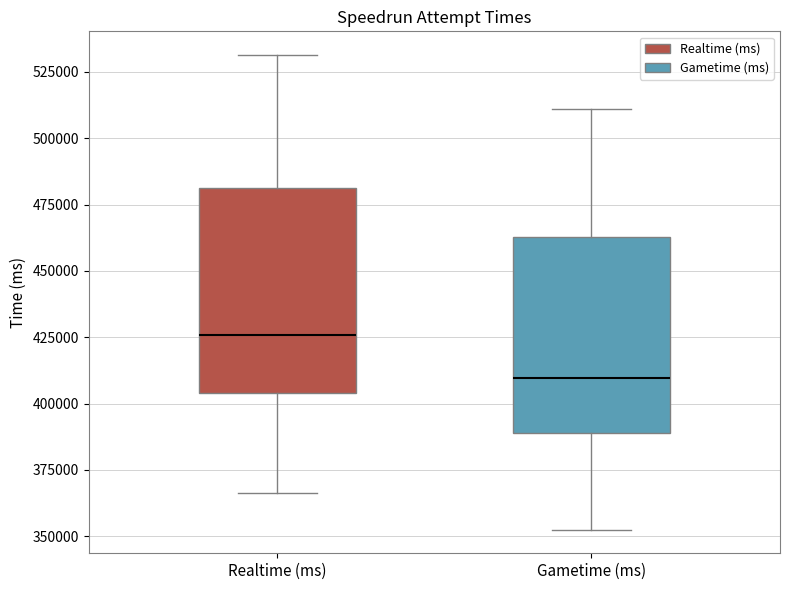

Where does the upper whisker of the box for Realtime (ms) end on the y-axis? The values are not printed on the chart, so give them approximately, as read against the axis.

530000